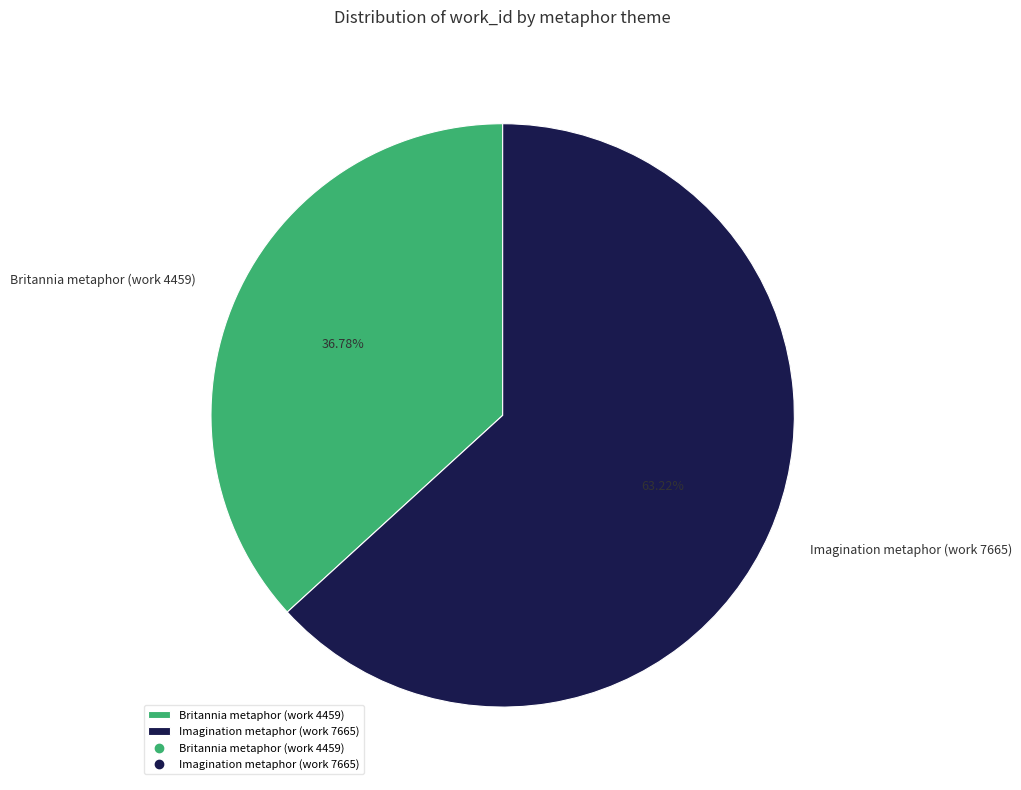

What is the ratio of the value at Britannia metaphor (work 4459) to the value at Imagination metaphor (work 7665)?

0.6